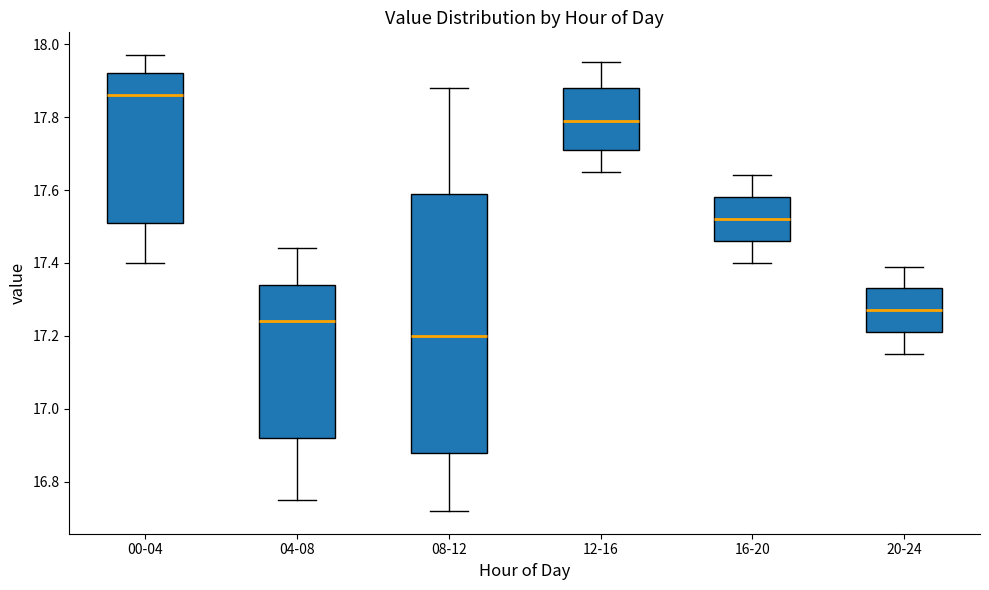

Where is the upper edge of the box for 12-16 on the y-axis? The values are not printed on the chart, so give them approximately, as read against the axis.

17.88